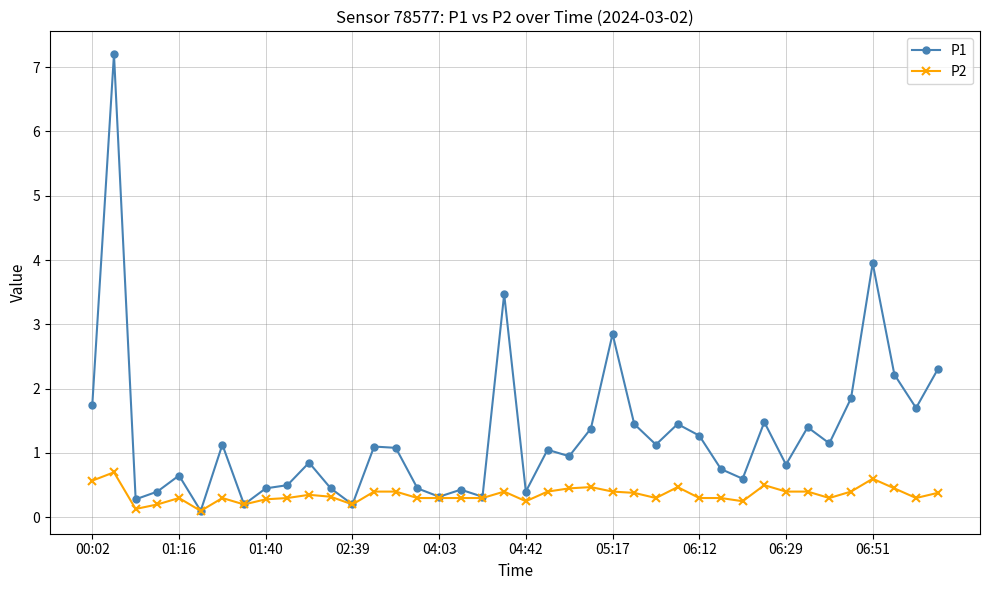

What is the greatest value displayed?

7.2